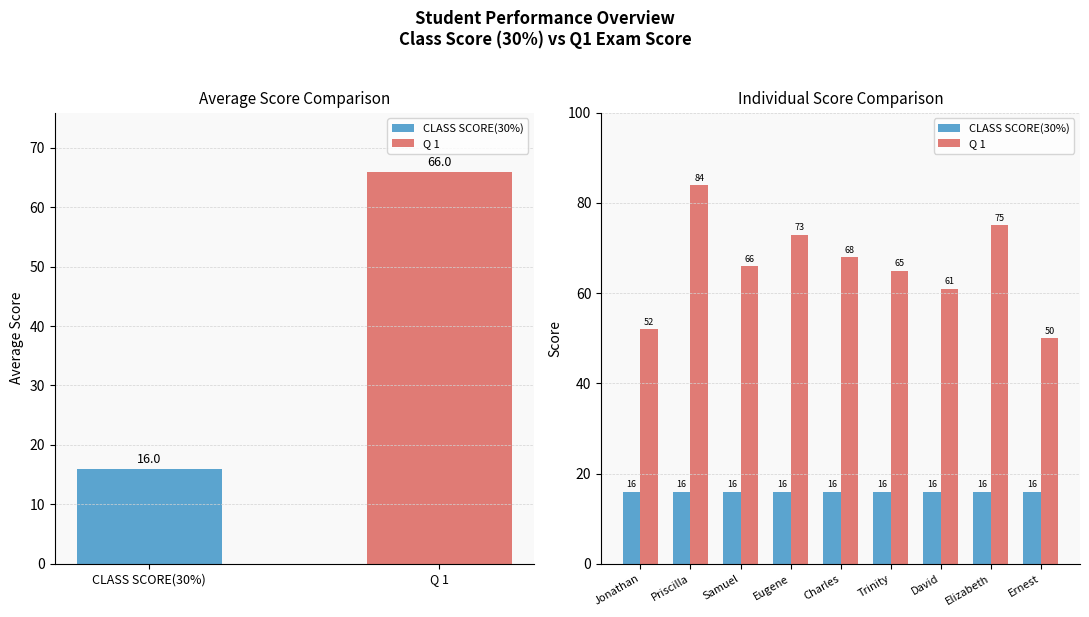

What are all the series names shown in the legend?

CLASS SCORE(30%), Q 1